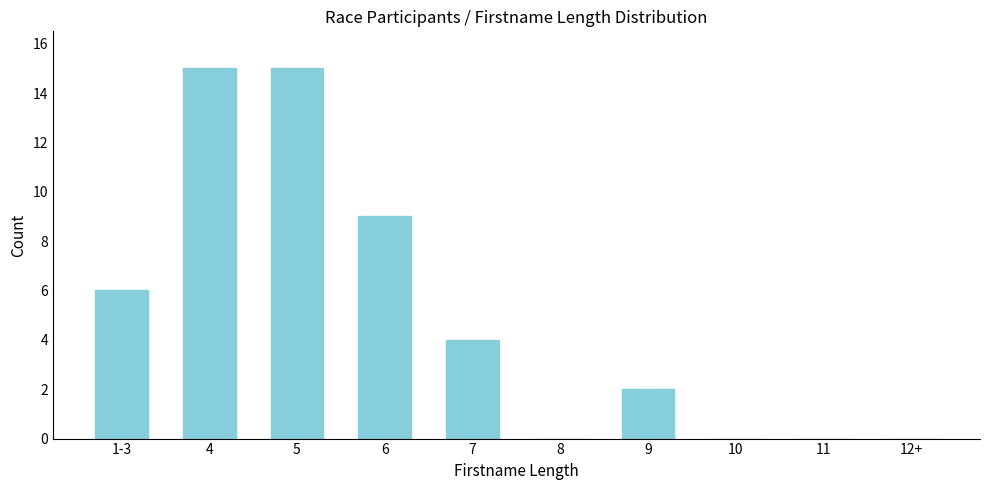

Reading left to right, extract all data points from this chart.

1-3=6	4=15	5=15	6=9	7=4	8=0	9=2	10=0	11=0	12+=0